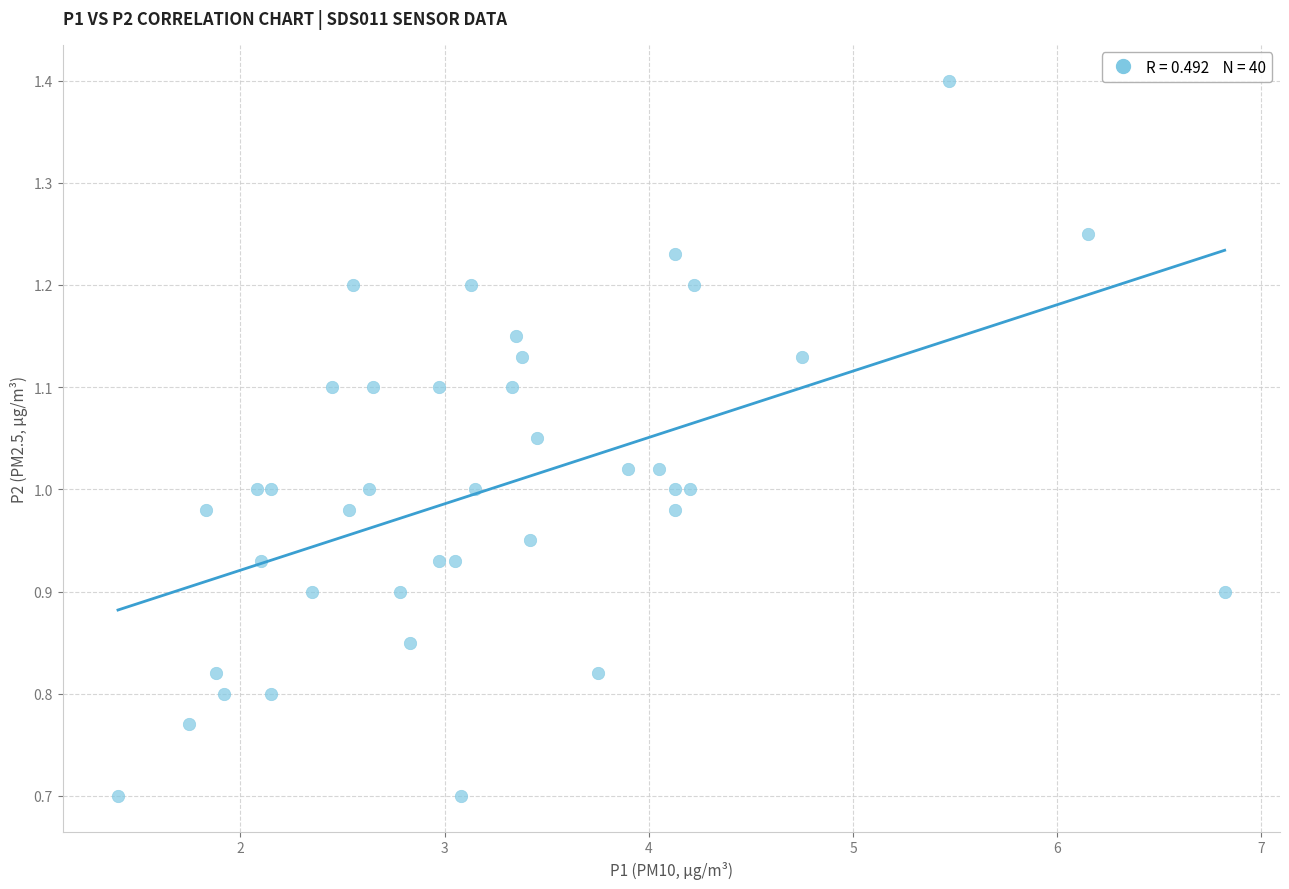

What is the range of X values (max minus min)?

5.4